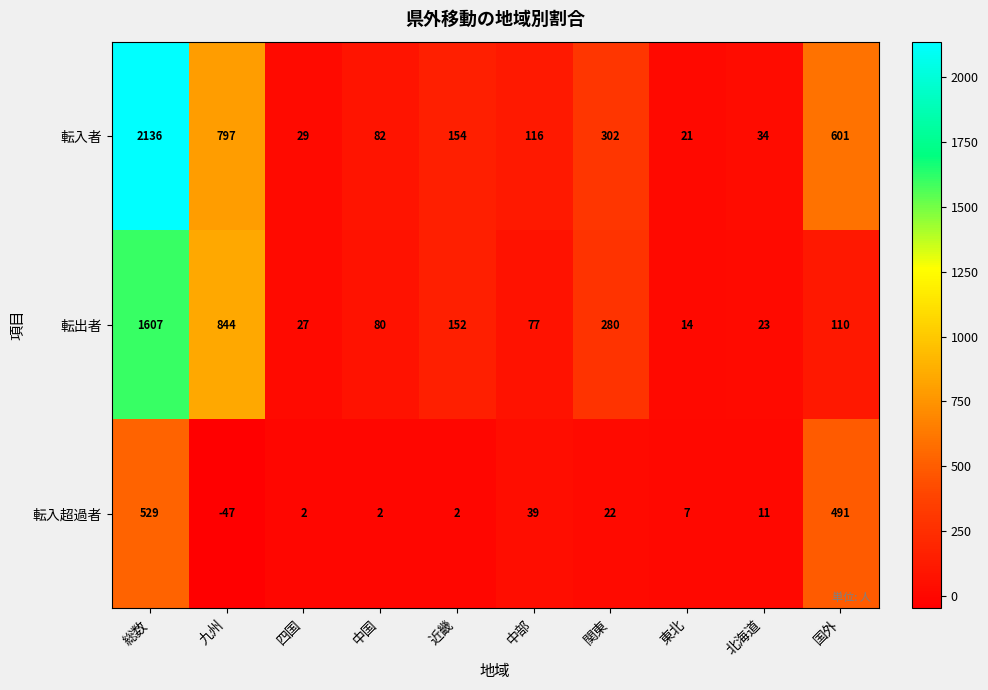

Where is 転出者 nearest to the value 810?

九州